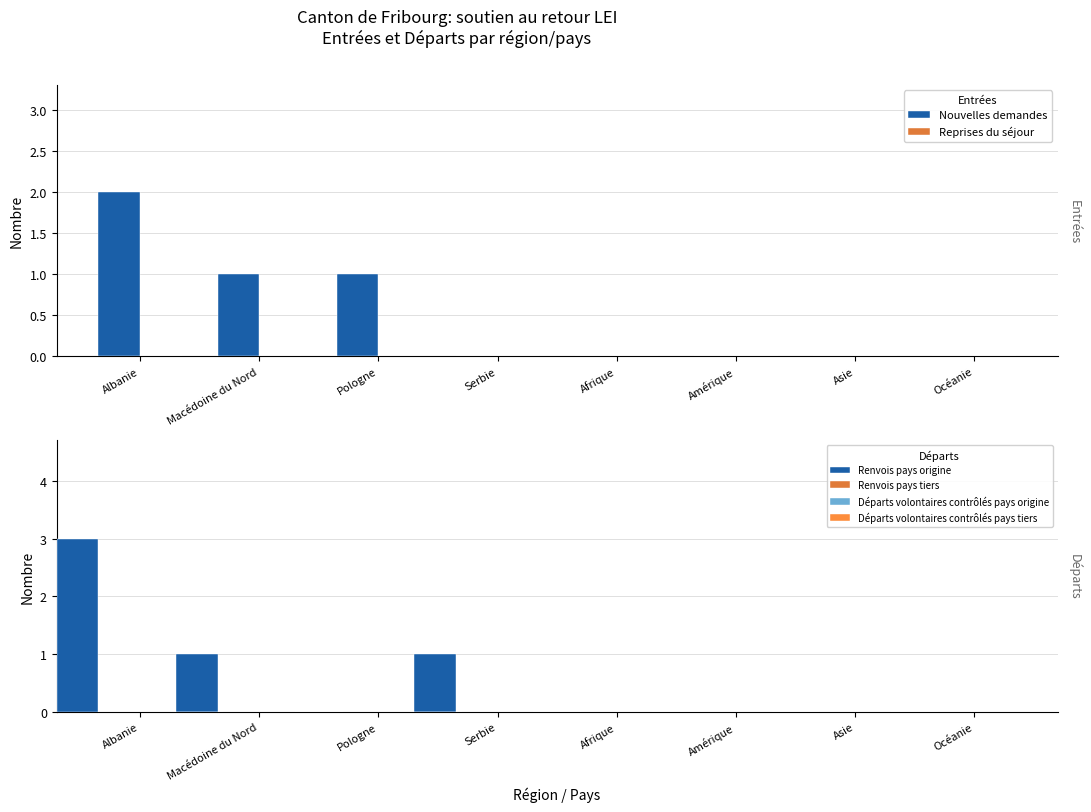

Where is Reprises du séjour nearest to the value 0?

Albanie